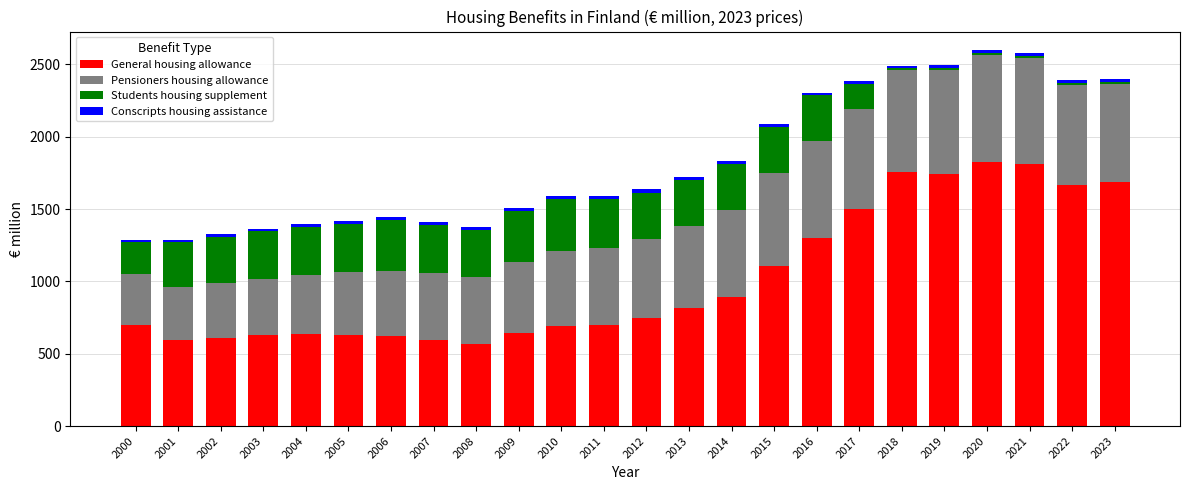

What is the minimum value for General housing allowance?

568.4